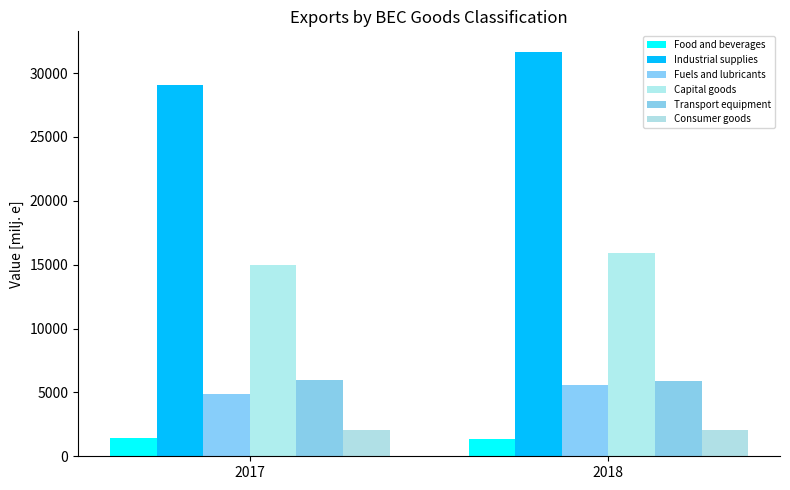

What is the minimum value for Industrial supplies?

29089.1